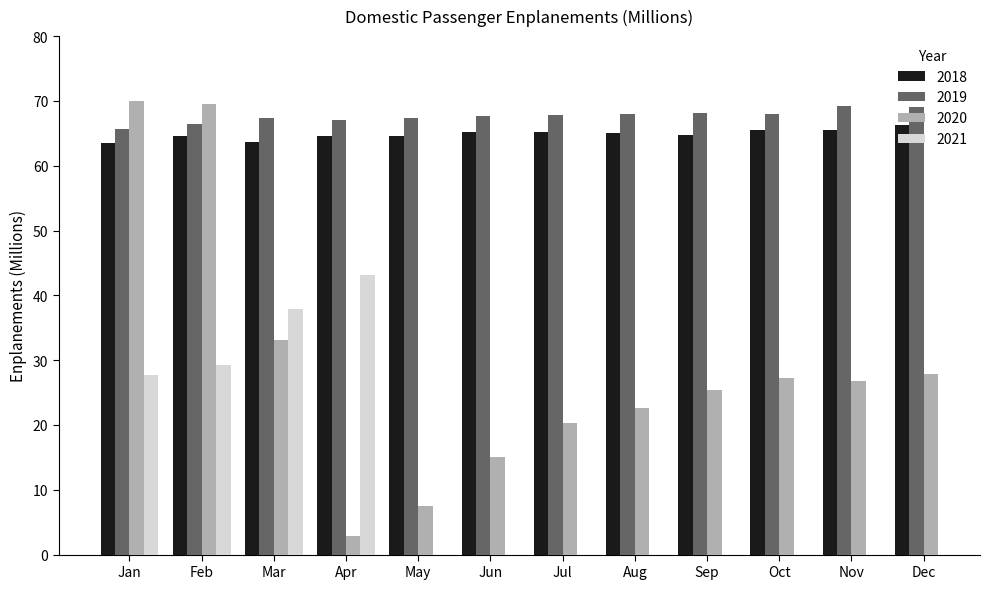

At which label does 2019 reach its minimum?

Jan